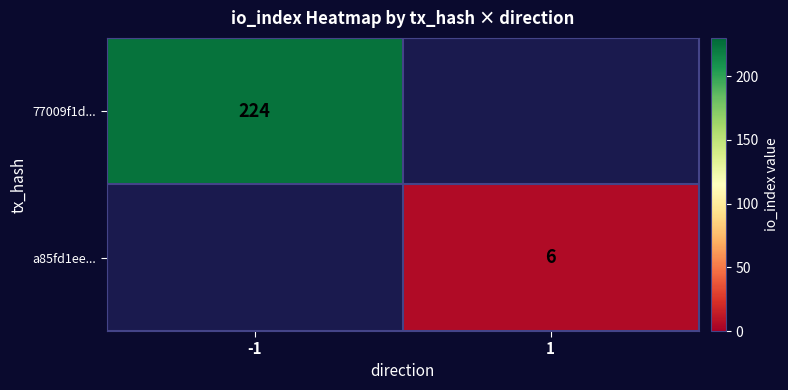

At how many categories does at least one series exceed 42?

1